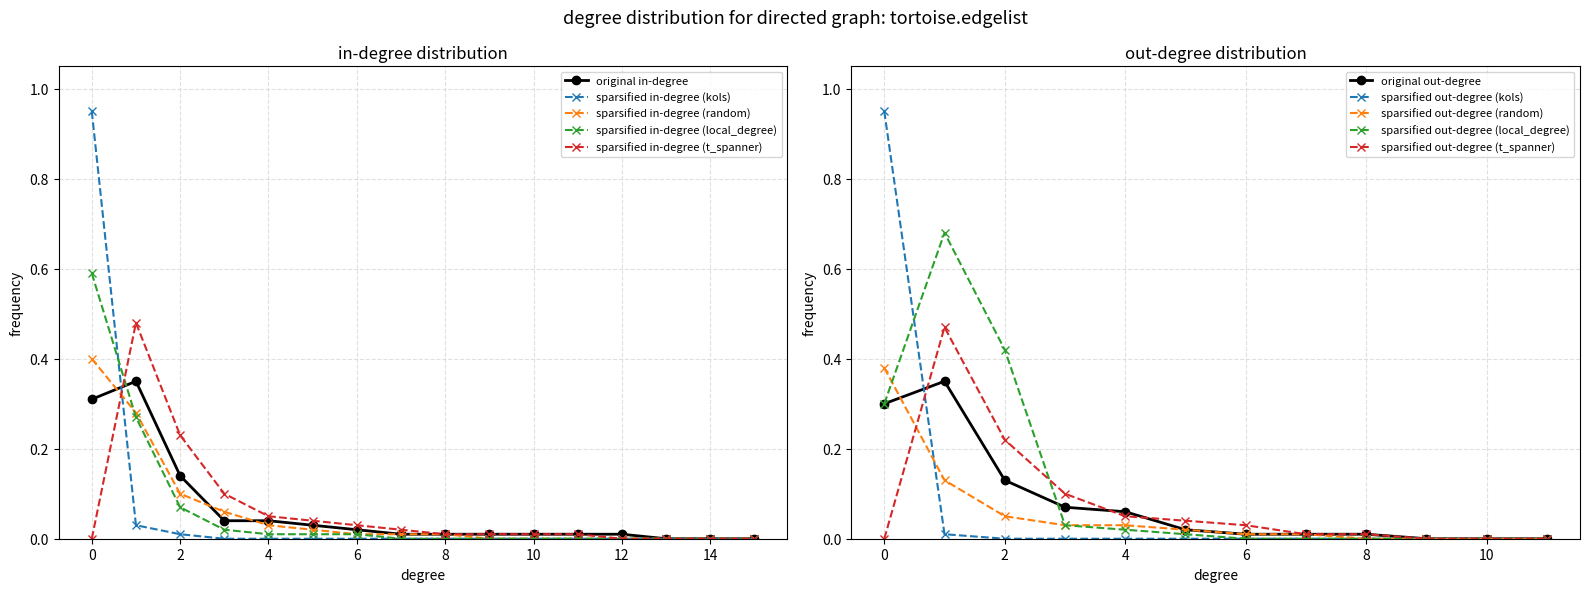

True or false: original in-degree has more than 0 interior local peaks.

True